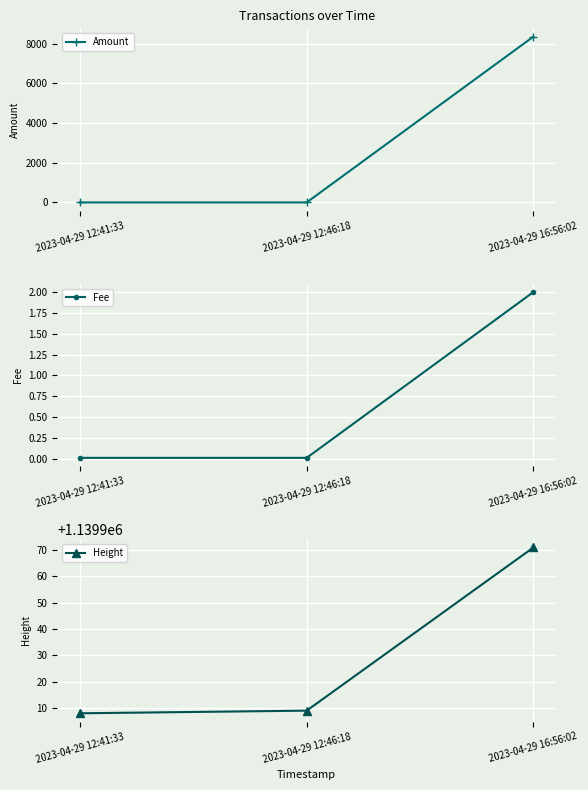

Which category has the lowest value in the Fee series?

2023-04-29 12:41:33